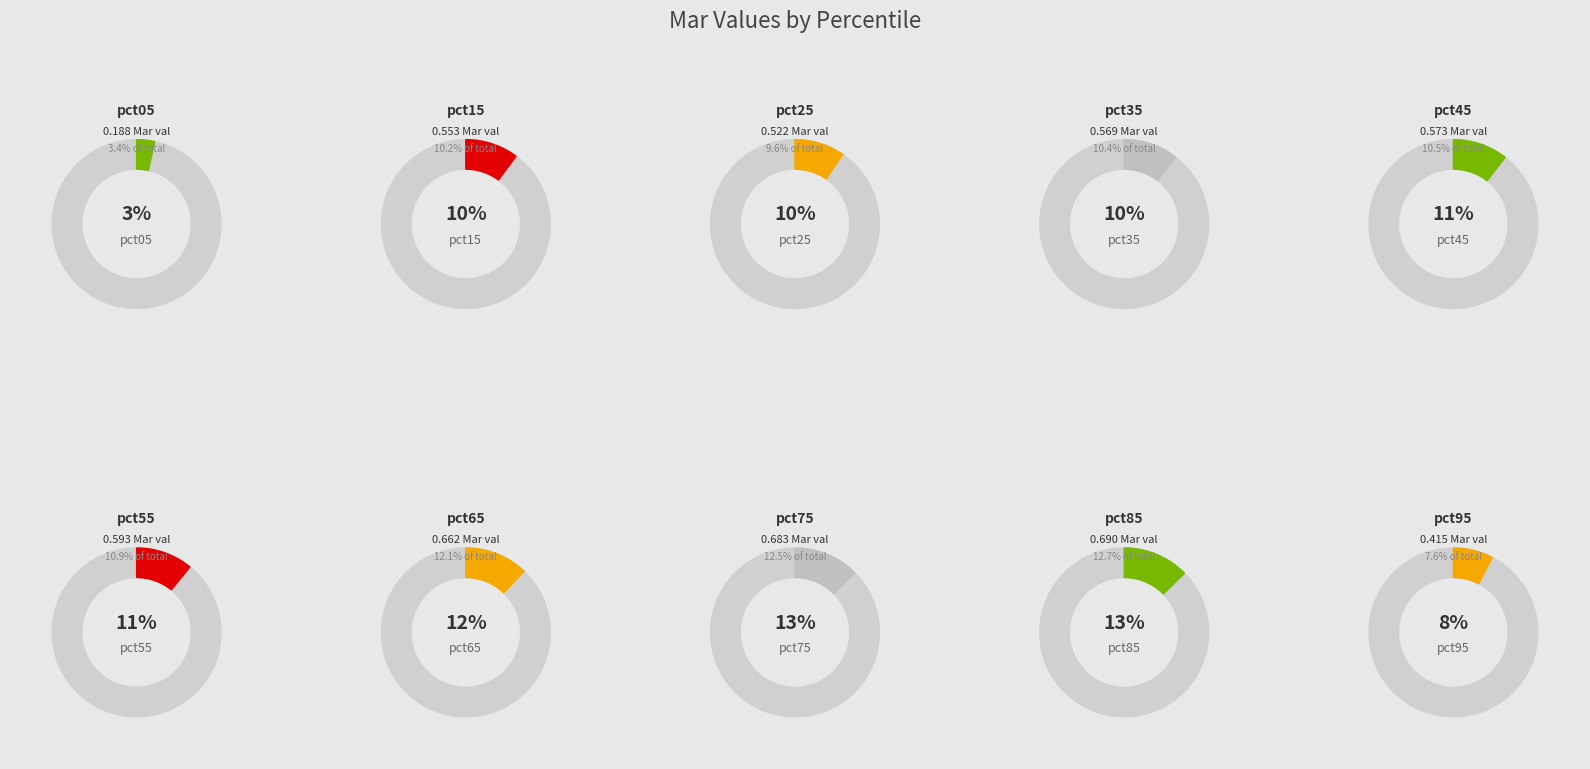

Is pct45 the majority of the pie?

No